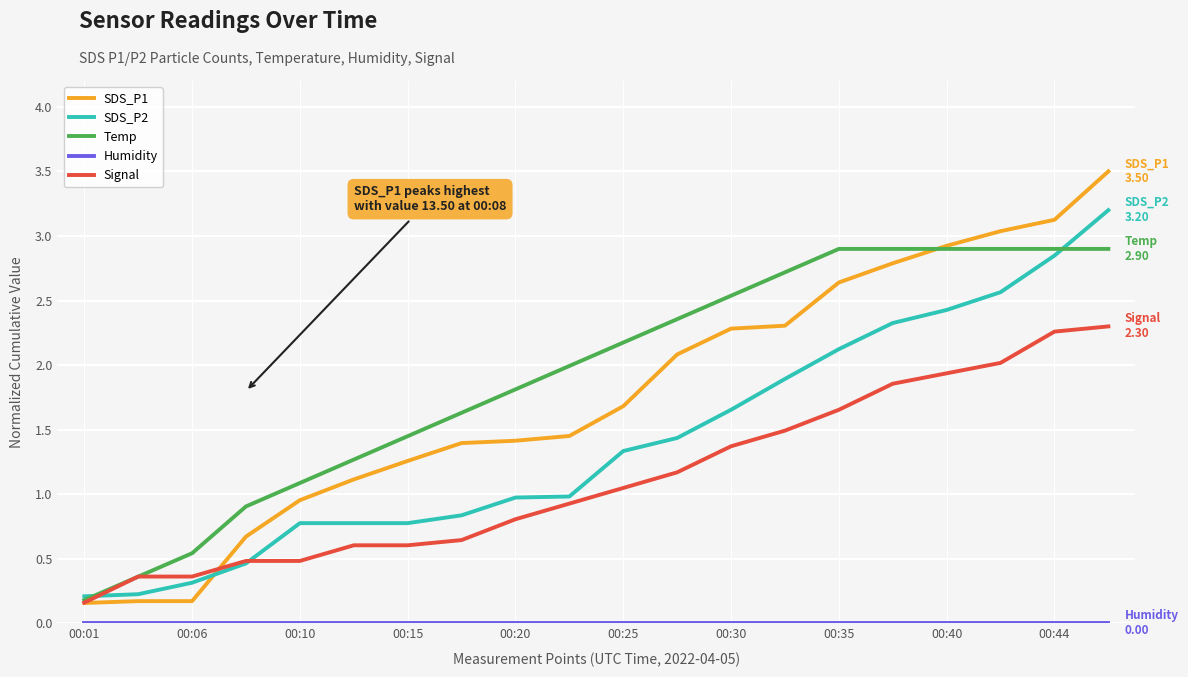

What is the maximum value shown in the chart?

3.5